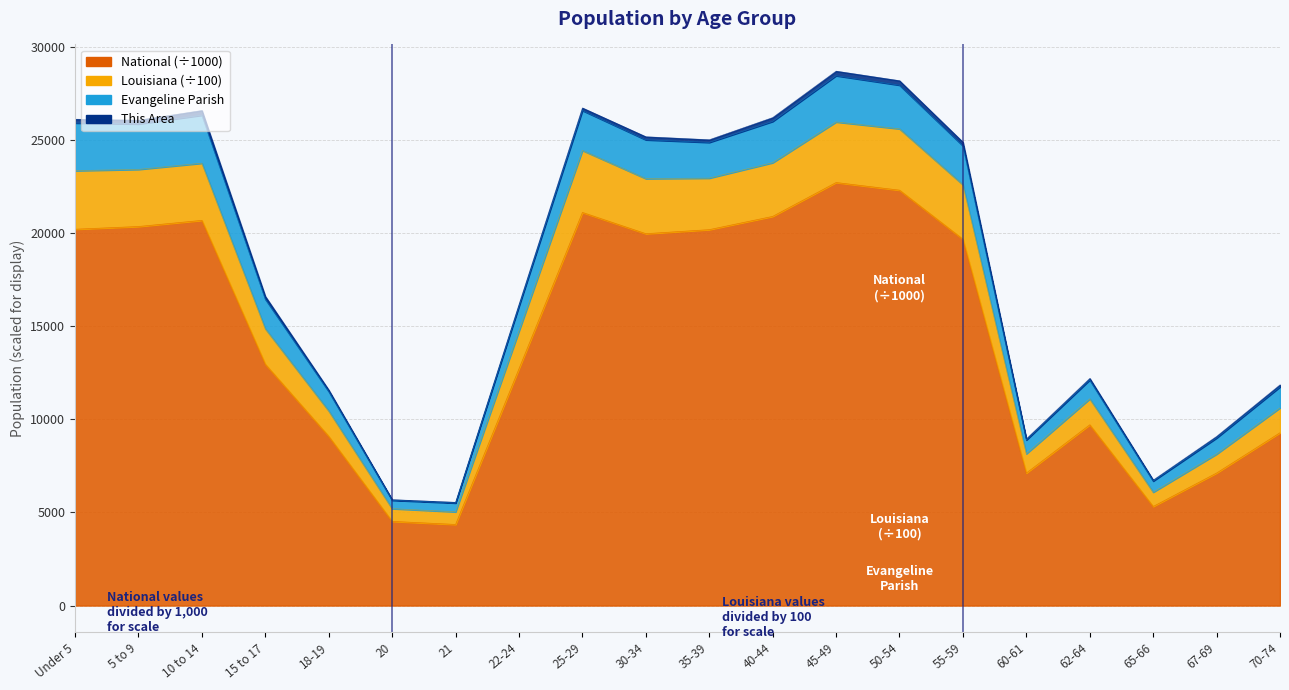

Read the National value at 10 to 14.

20677.2